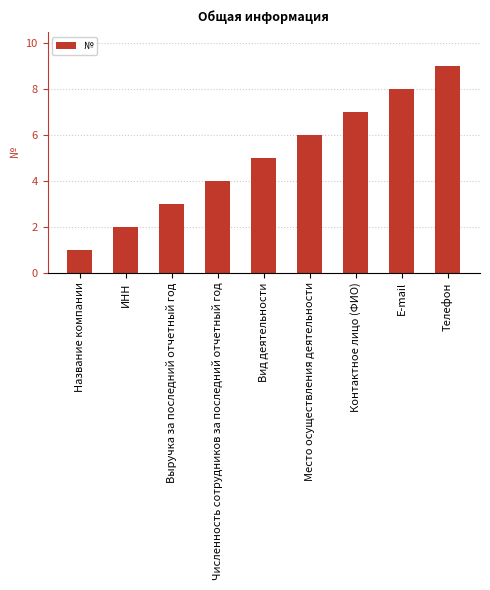

What is the maximum value shown in the chart?

9